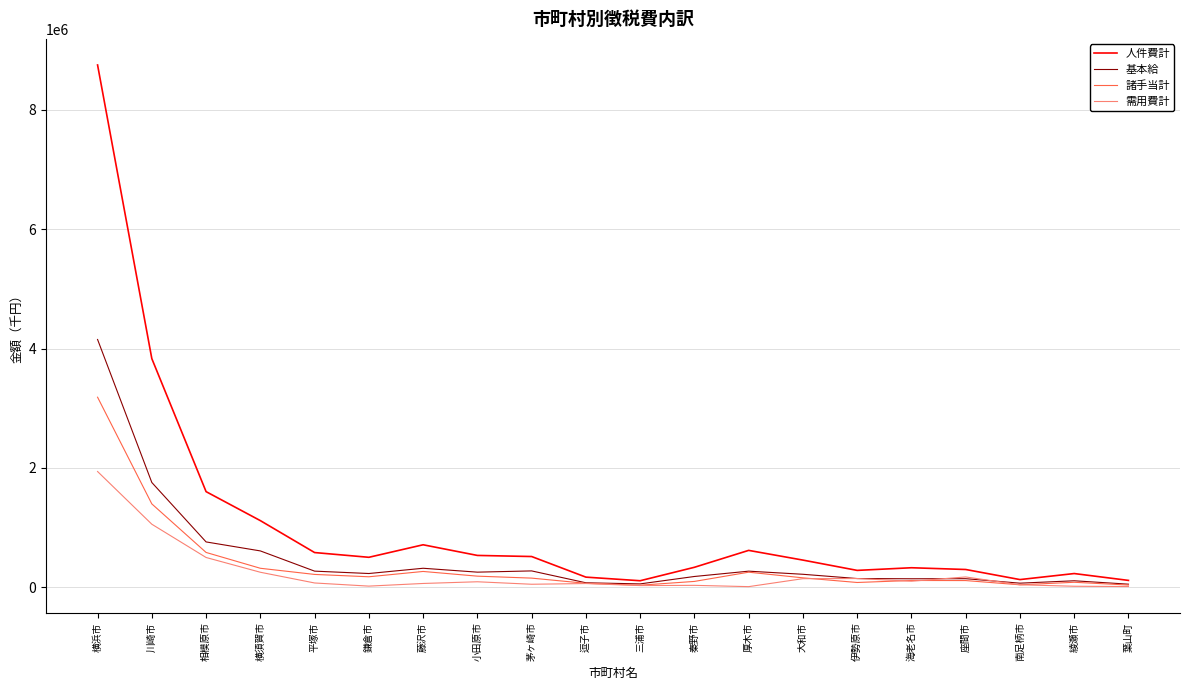

What is the highest value of the 需用費計 series?

1939612